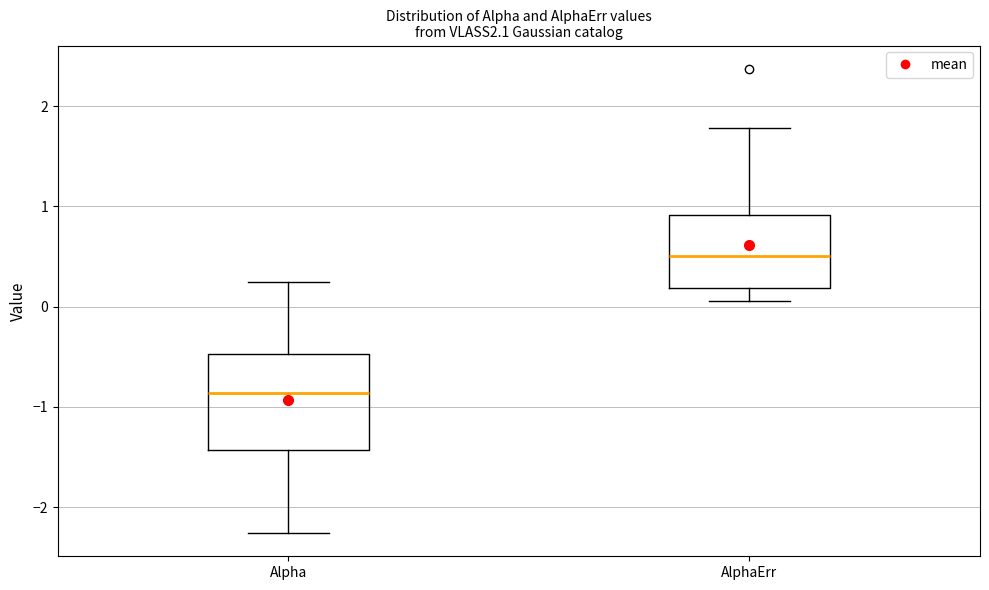

Which box's median line is the highest?

AlphaErr